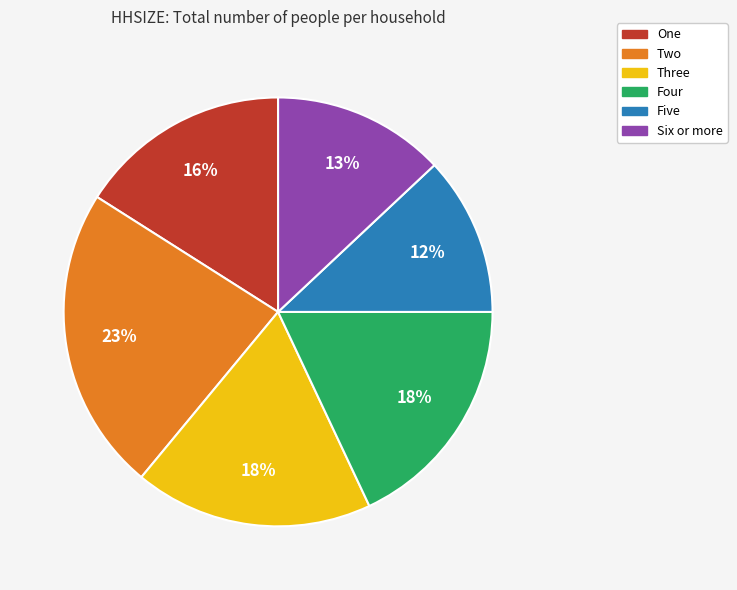

To the nearest percent, what is the average slice percentage?

17%